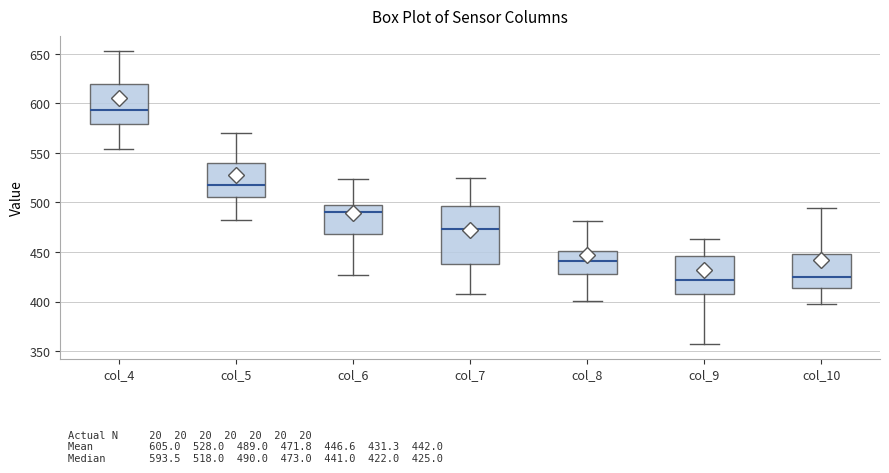

Comparing the boxes themselves (not the whiskers), which one is the tallest?

col_7